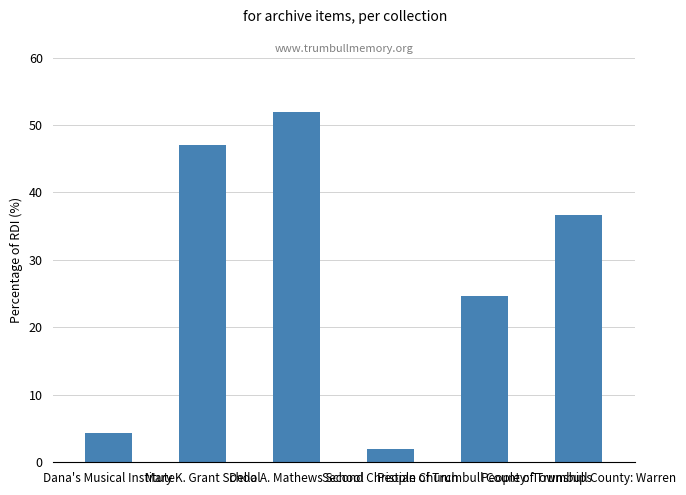

Rank the categories by value from highest to lowest.

Della A. Mathews School, Mary K. Grant School, People of Trumbull County: Warren, People of Trumbull County: Townships, Dana's Musical Institute, Second Christian Church